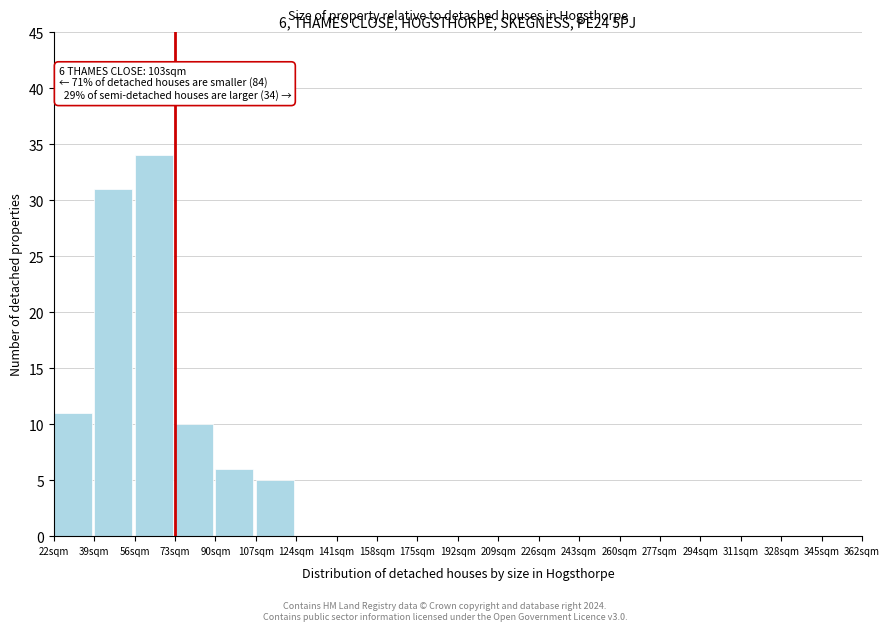

Reading right to left, list all the values displayed in this chart.

345sqm=0	328sqm=0	311sqm=0	294sqm=0	277sqm=0	260sqm=0	243sqm=0	226sqm=0	209sqm=0	192sqm=0	175sqm=0	158sqm=0	141sqm=0	124sqm=0	107sqm=5	90sqm=6	73sqm=10	56sqm=34	39sqm=31	22sqm=11